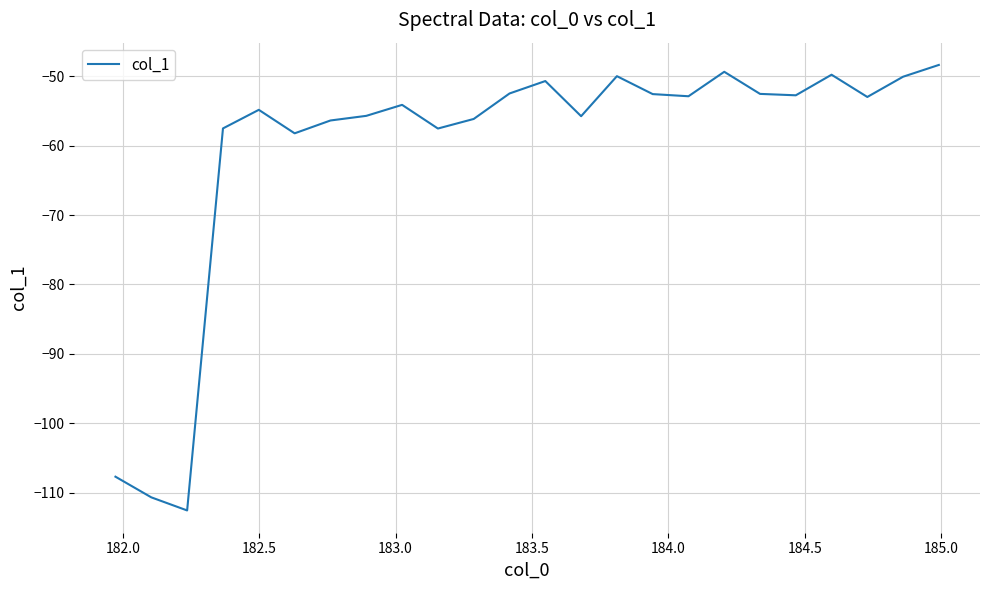

What is the minimum value shown in the chart?

-112.6